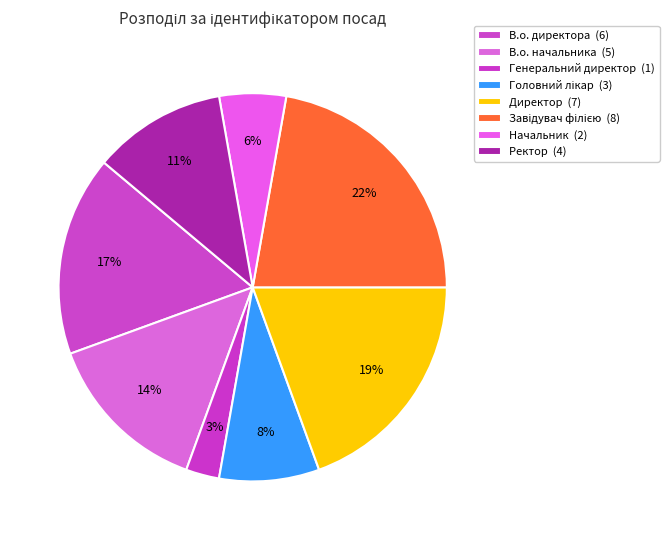

Rank the categories by value from lowest to highest.

Генеральний директор, Начальник, Головний лікар, Ректор, В.о. начальника, В.о. директора, Директор, Завідувач філією